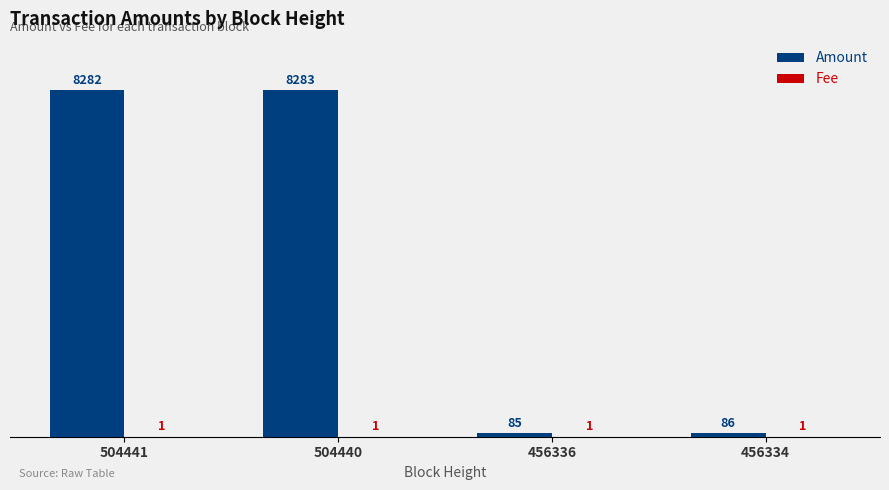

Which series changed the most between 504440 and 456336?

Amount